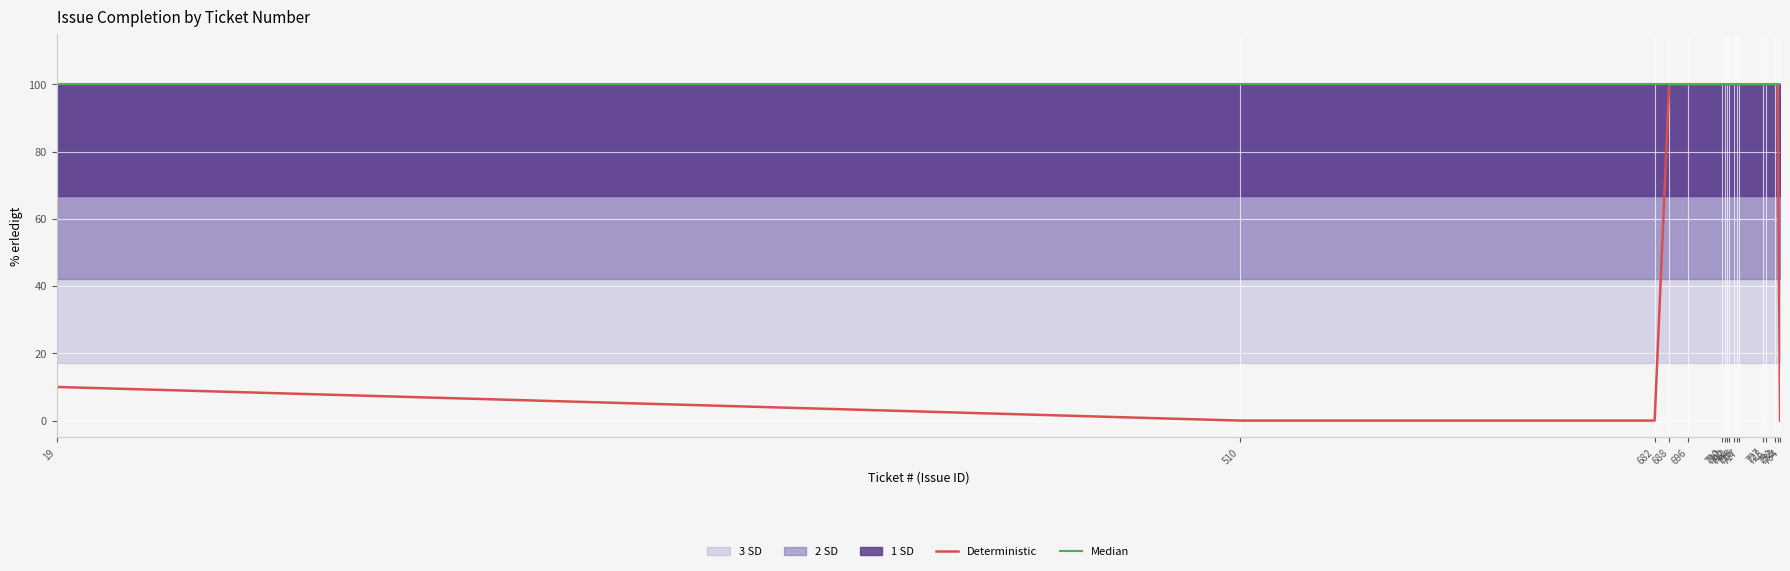

Rank the series by their average value, from highest to lowest.

Median, Deterministic